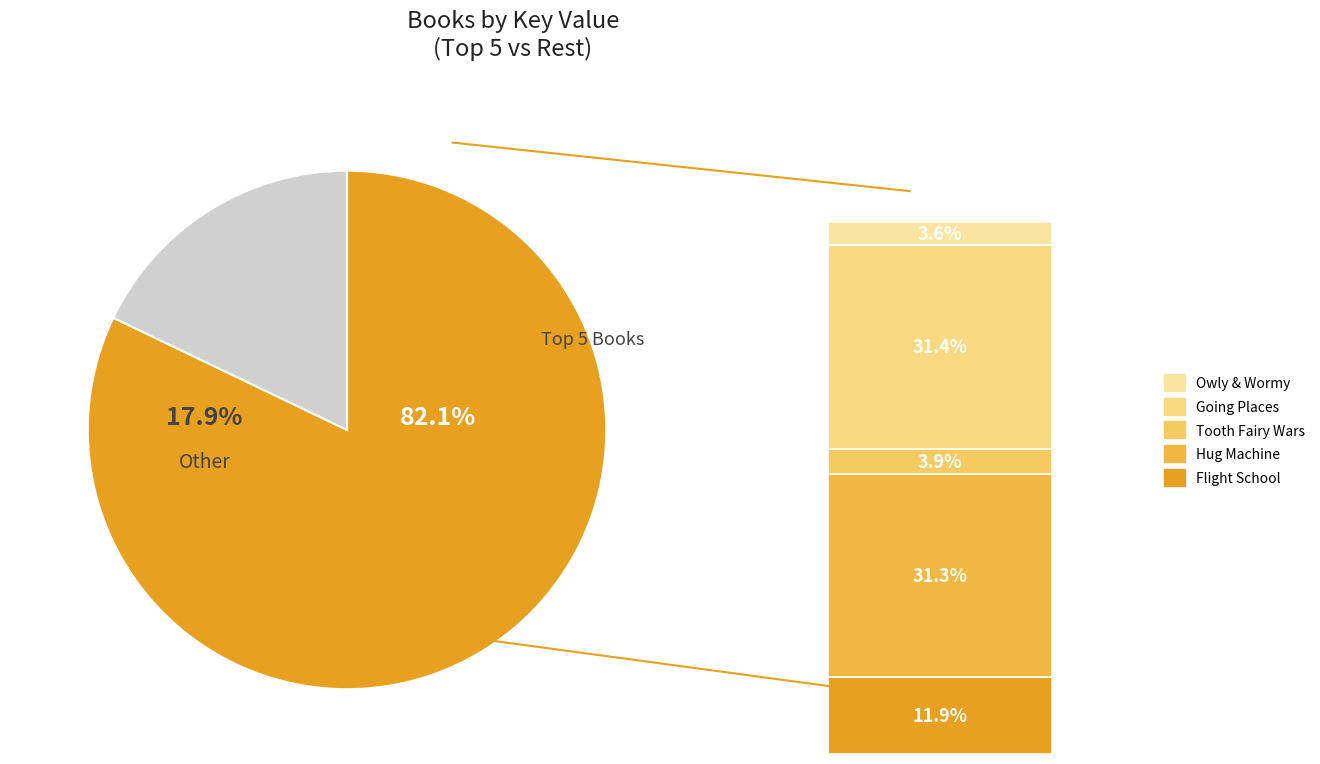

To the nearest percent, what is the difference between the Going Places and Flight School slice percentages?

19%